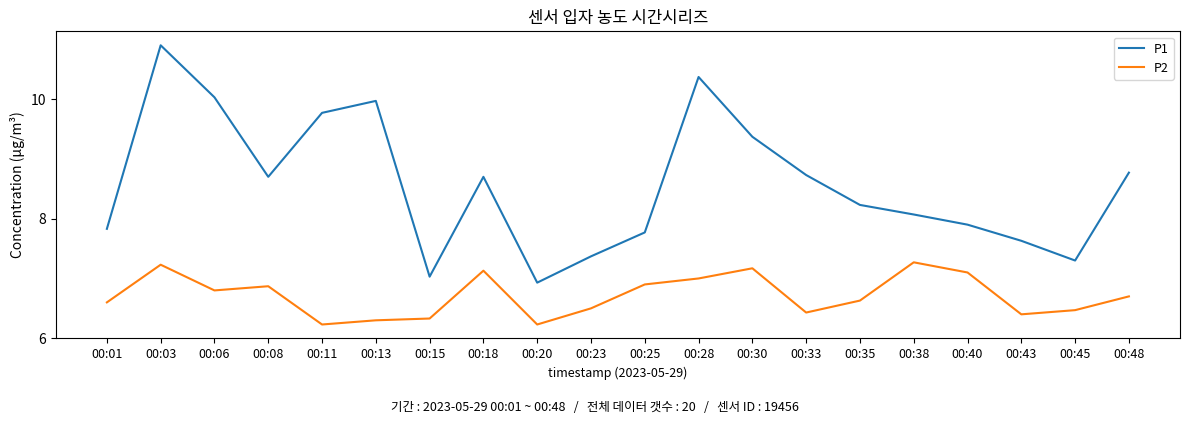

What is the total value across all series at 00:43?

14.0